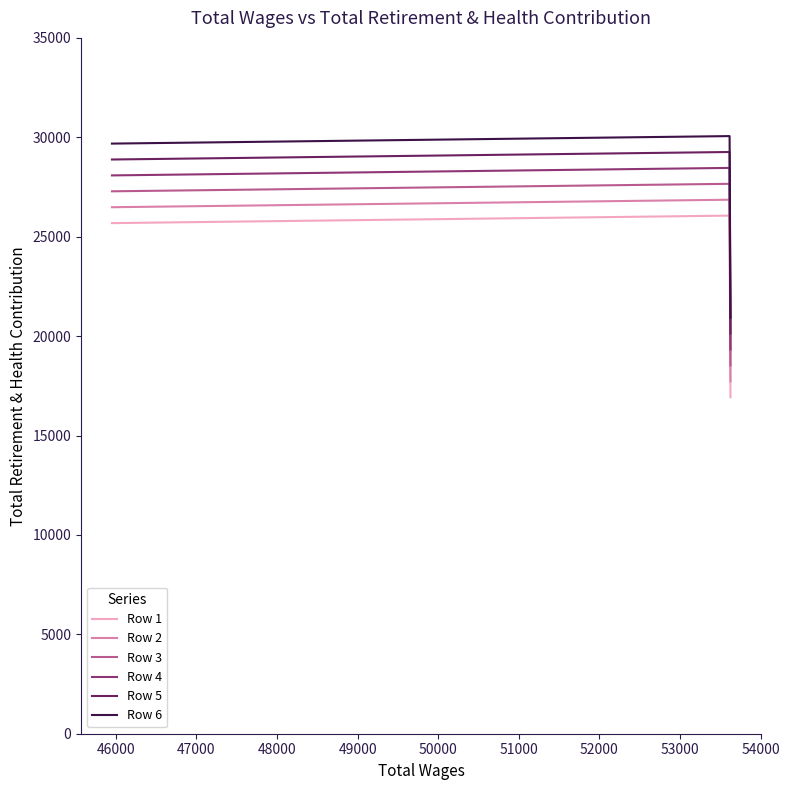

List the series in order of their overall mean, highest first.

Row 6, Row 5, Row 4, Row 3, Row 2, Row 1